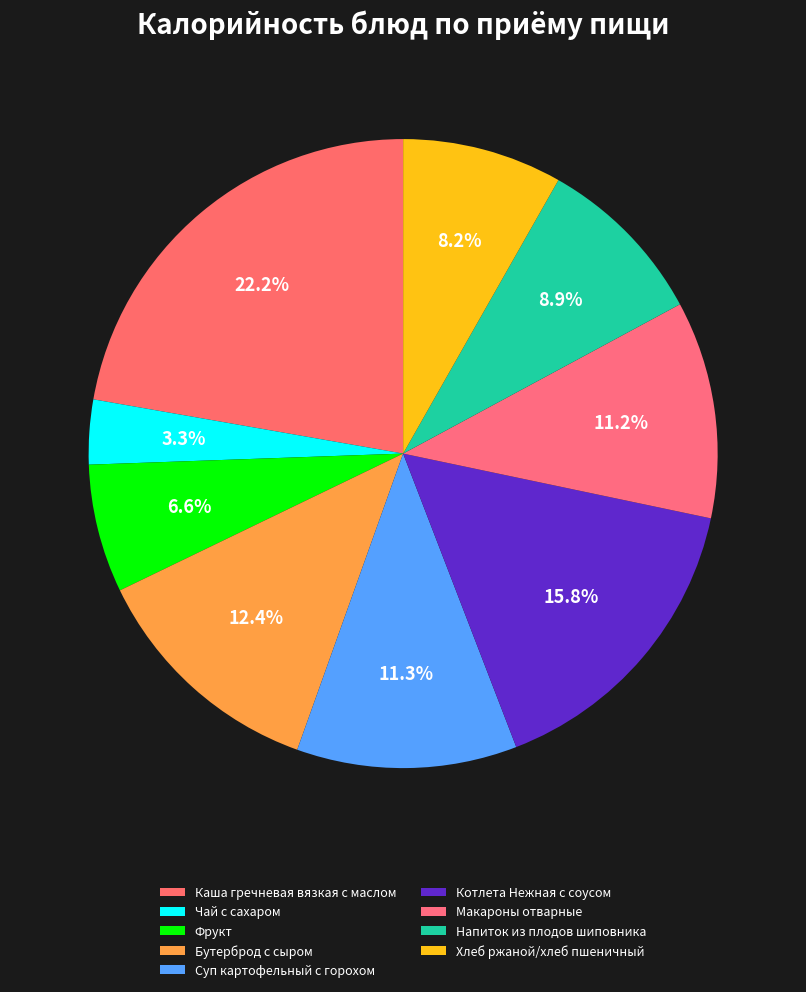

The Каша гречневая вязкая с маслом slice represents 17% of the pie. True or false?

False